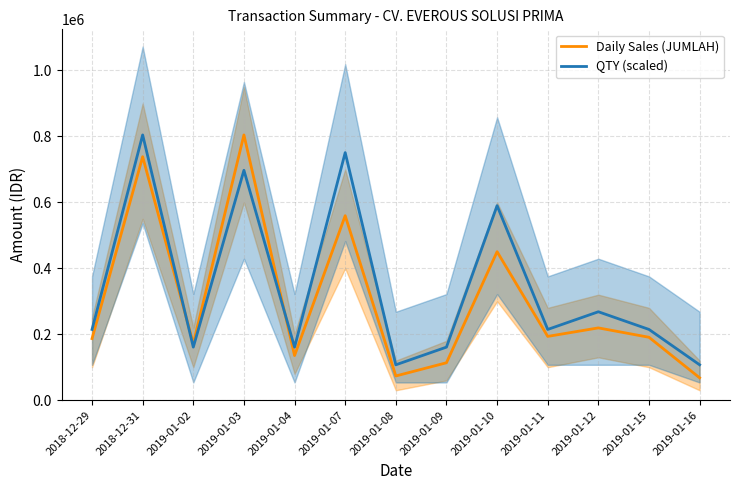

What is the spread (max minus min) of values at 2019-01-04?

25527